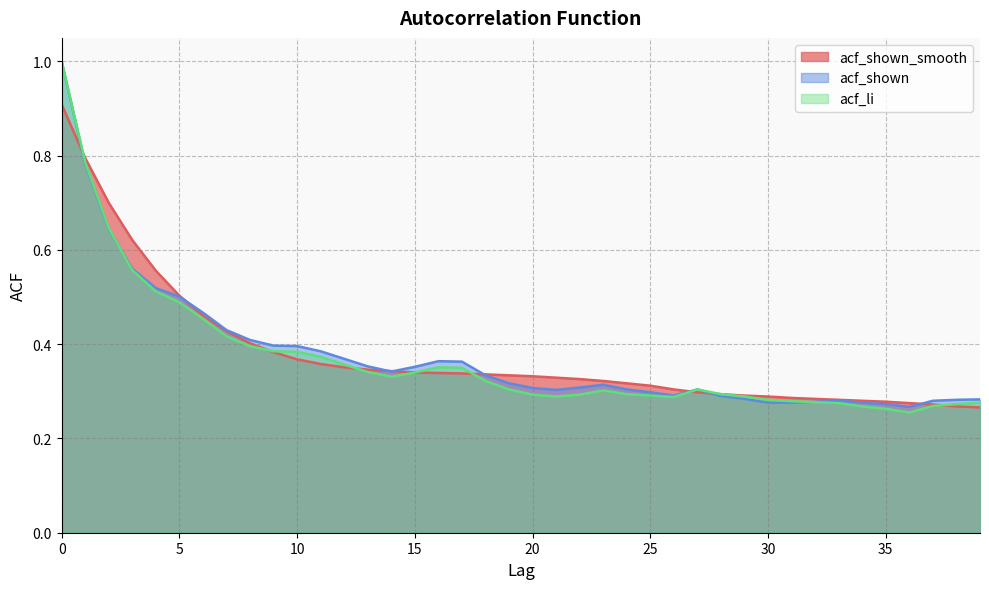

Rank the series by their maximum value, from highest to lowest.

acf_shown, acf_li, acf_shown_smooth